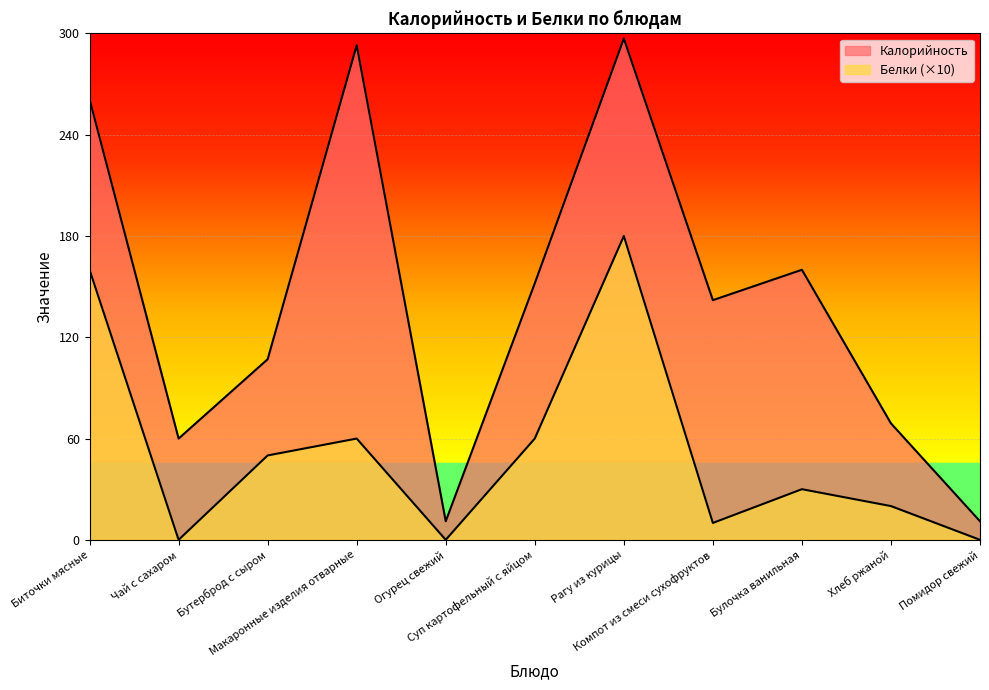

How many data points in Белки are above 30?

5